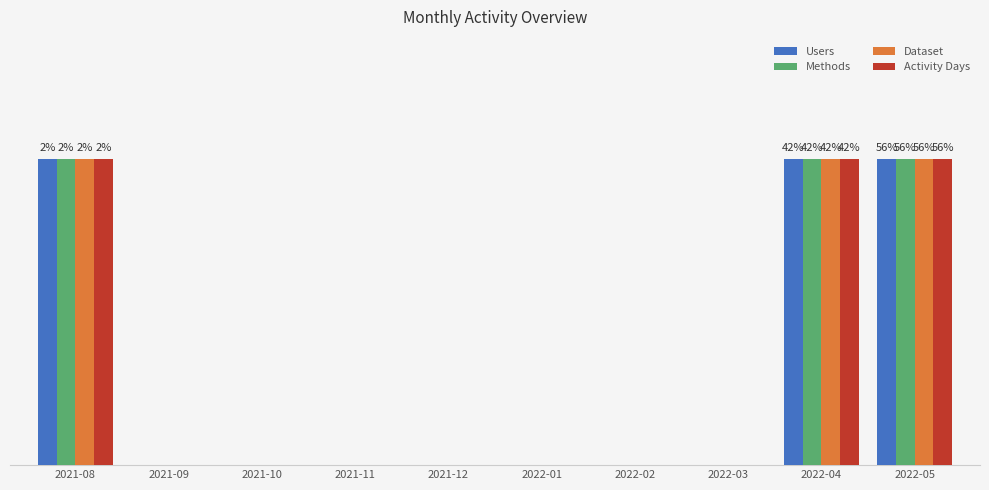

What are all the series names shown in the legend?

Users, Methods, Dataset, Activity Days